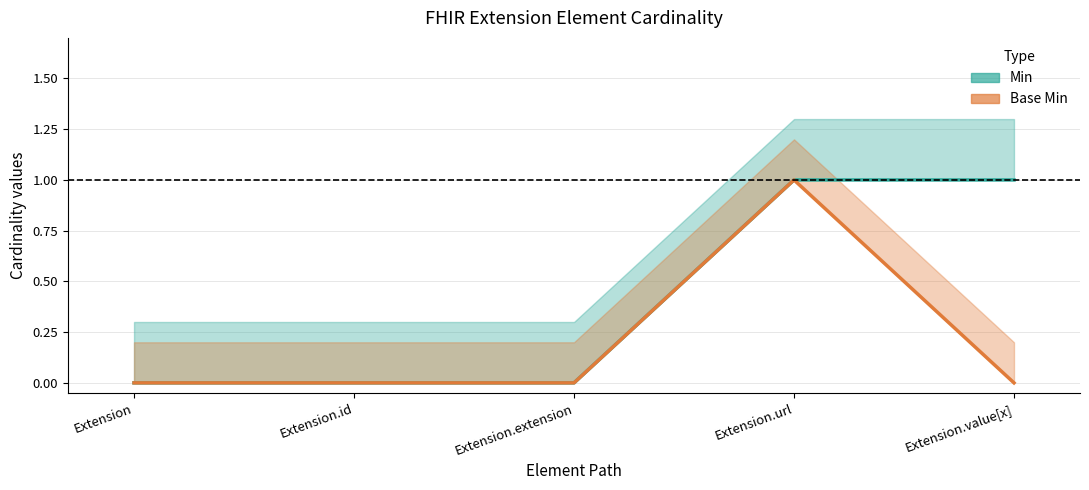

Is it true that Base Min equals 0 at Extension?

True